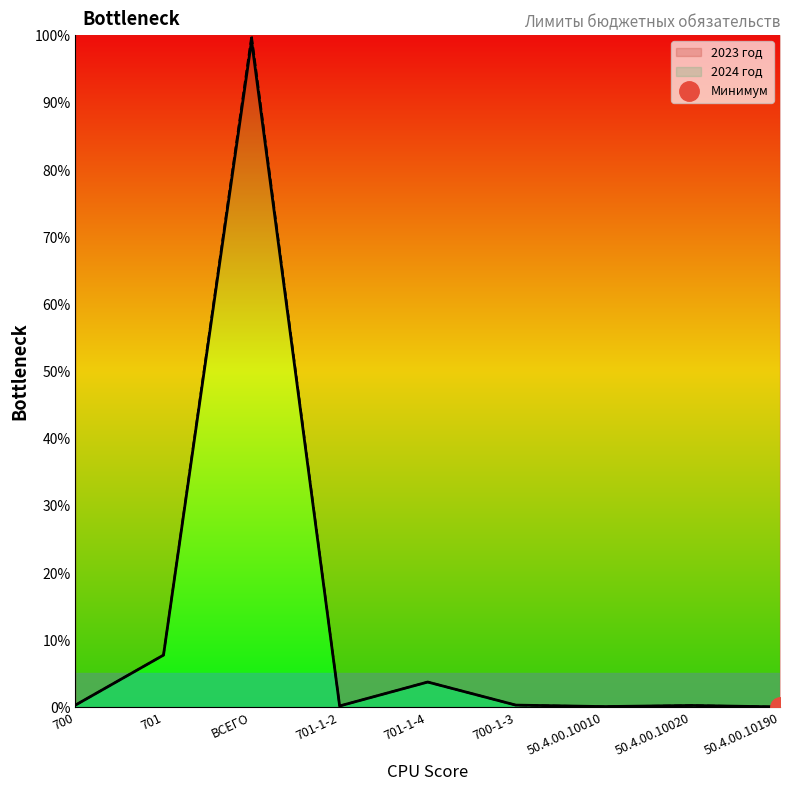

At which label does 2024 год reach its minimum?

50.4.00.10190